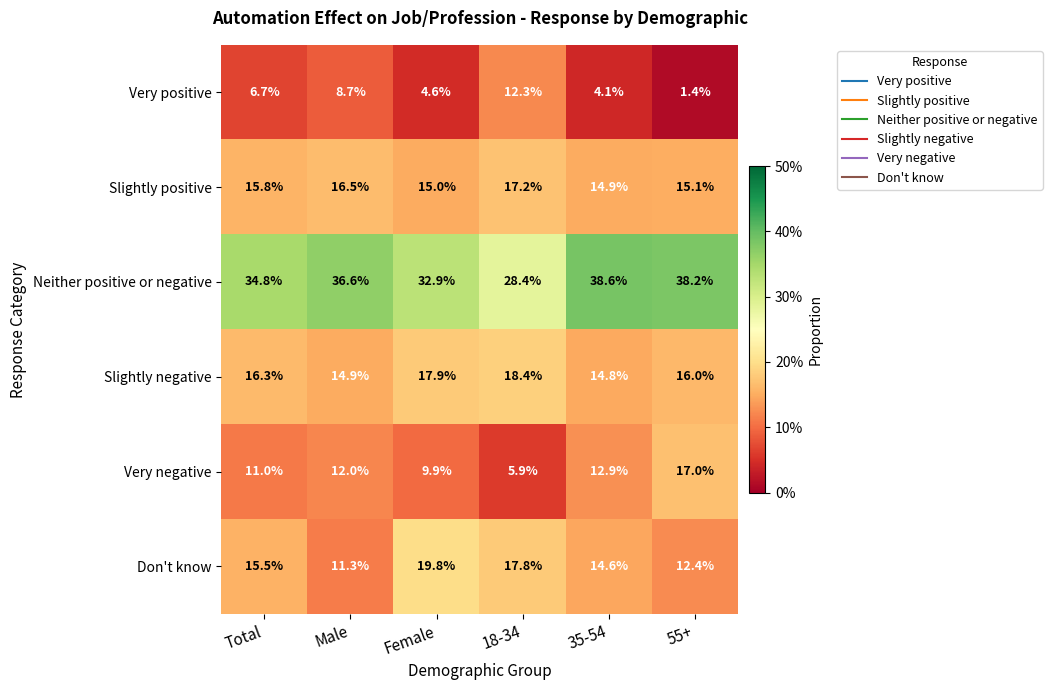

Which series has the widest spread of values?

Very negative